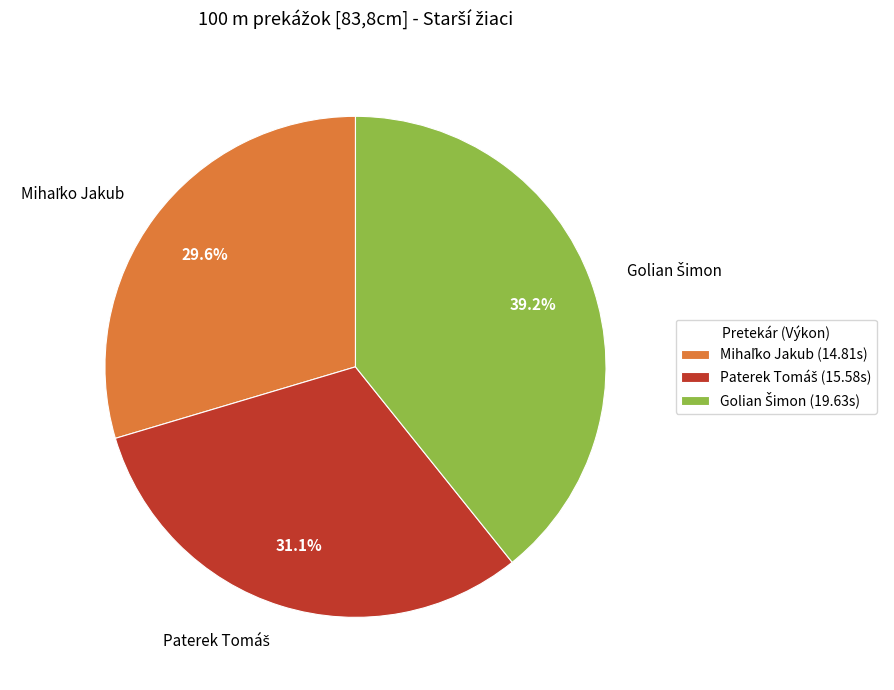

Is there a majority slice in this chart?

No